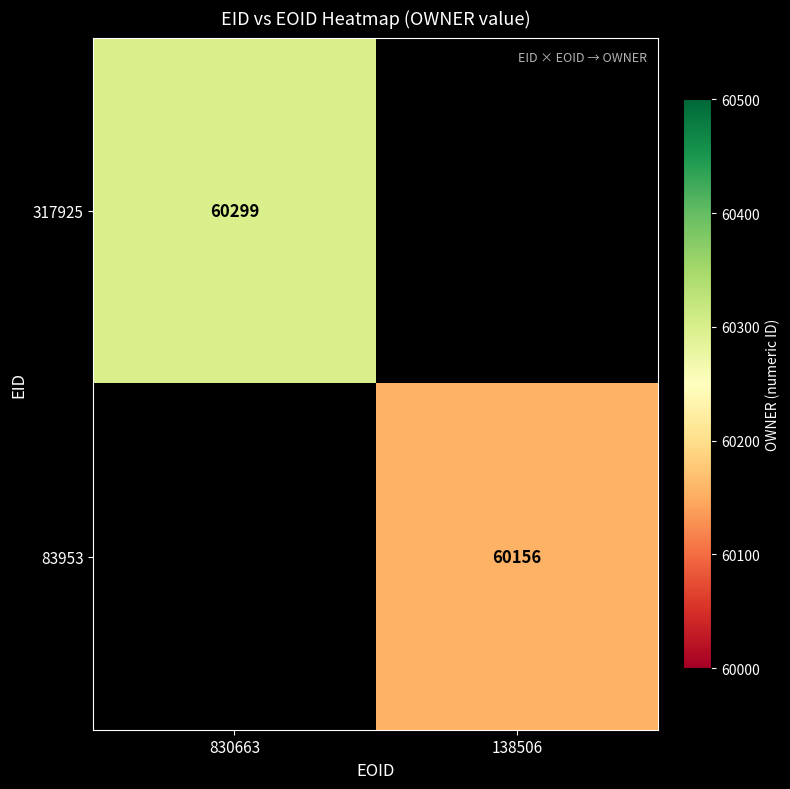

True or false: 317925 has a value of 60299 at 830663.

True